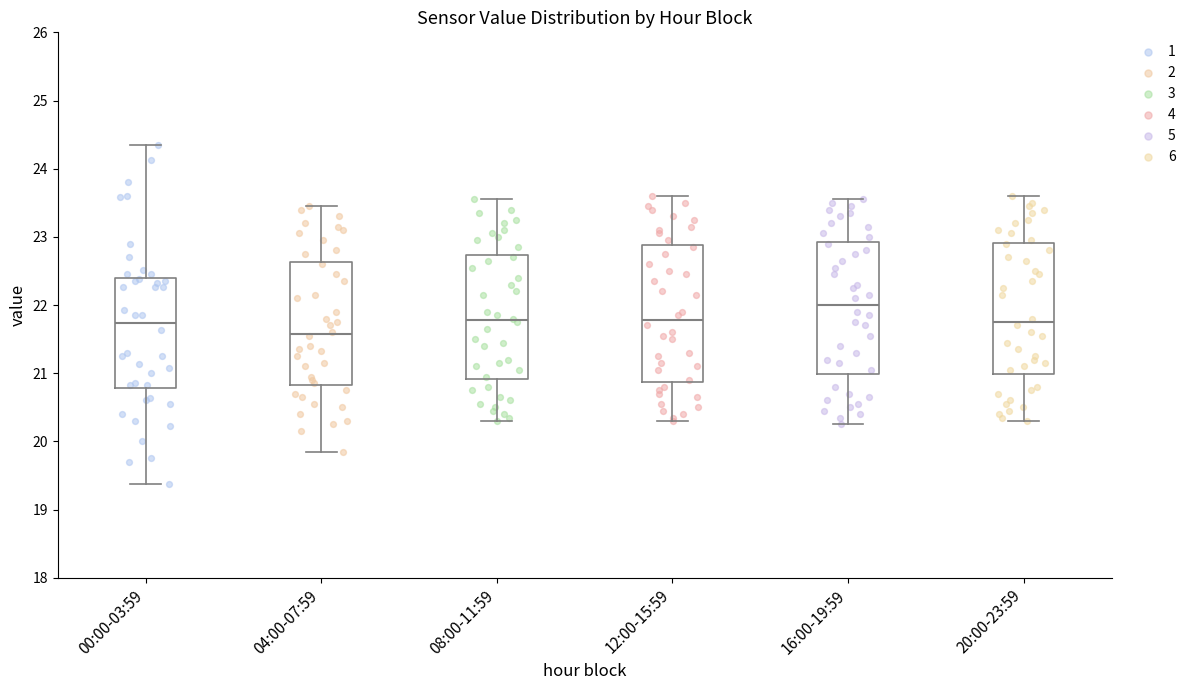

Which box has the lowest median line?

04:00-07:59